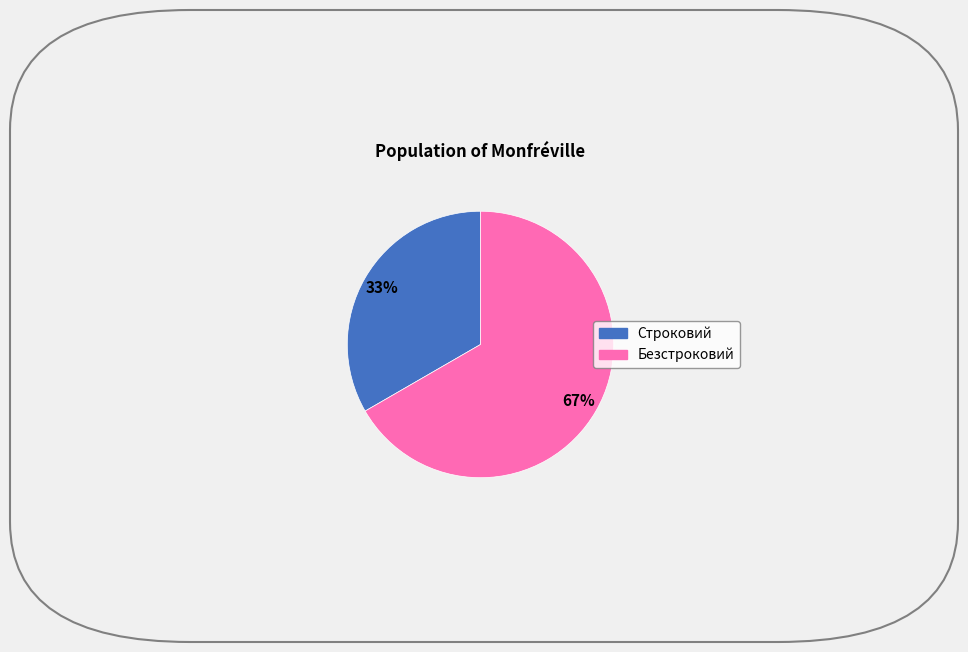

Is the sum of Строковий and Безстроковий greater than half?

Yes